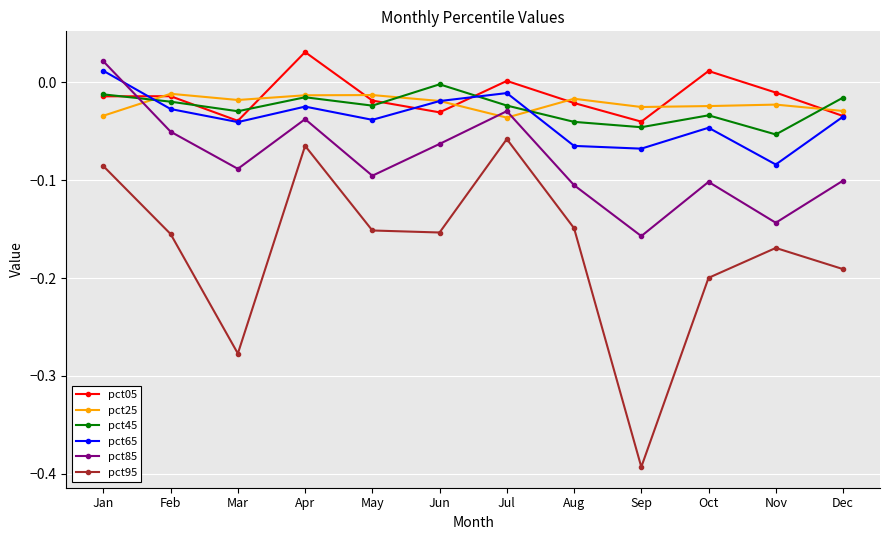

Is this an area chart (filled region under the line)?

No